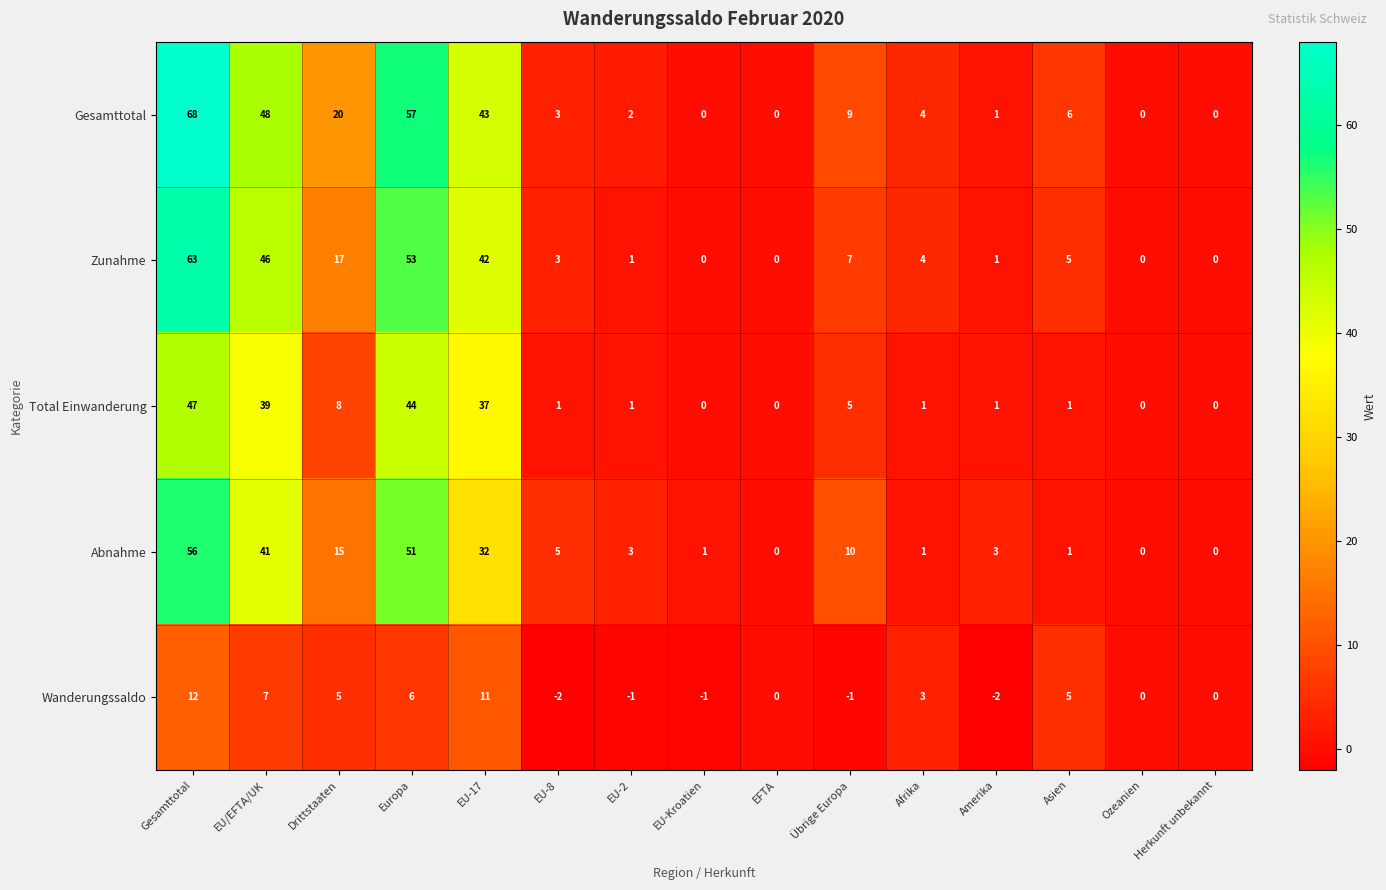

At which label does Zunahme reach its peak?

Gesamttotal